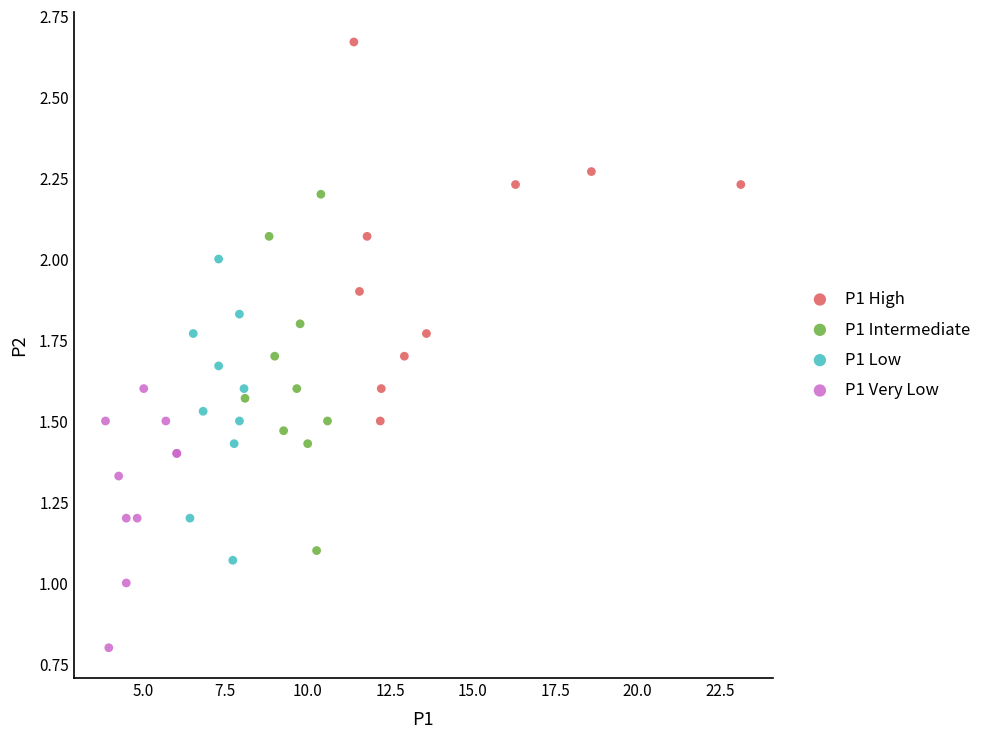

Which series contains the highest Y value?

P1 High